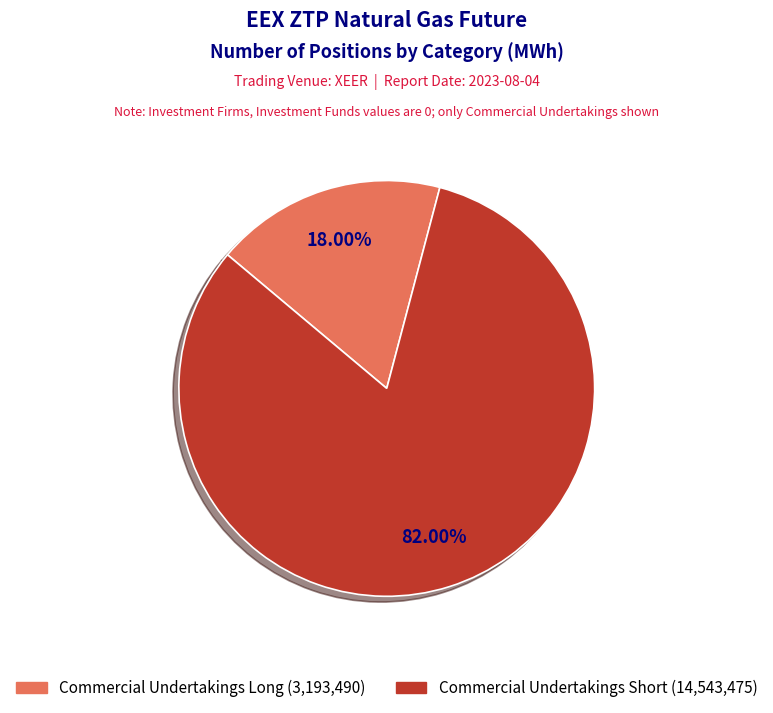

Is there any slice that represents more than half of the pie?

Yes